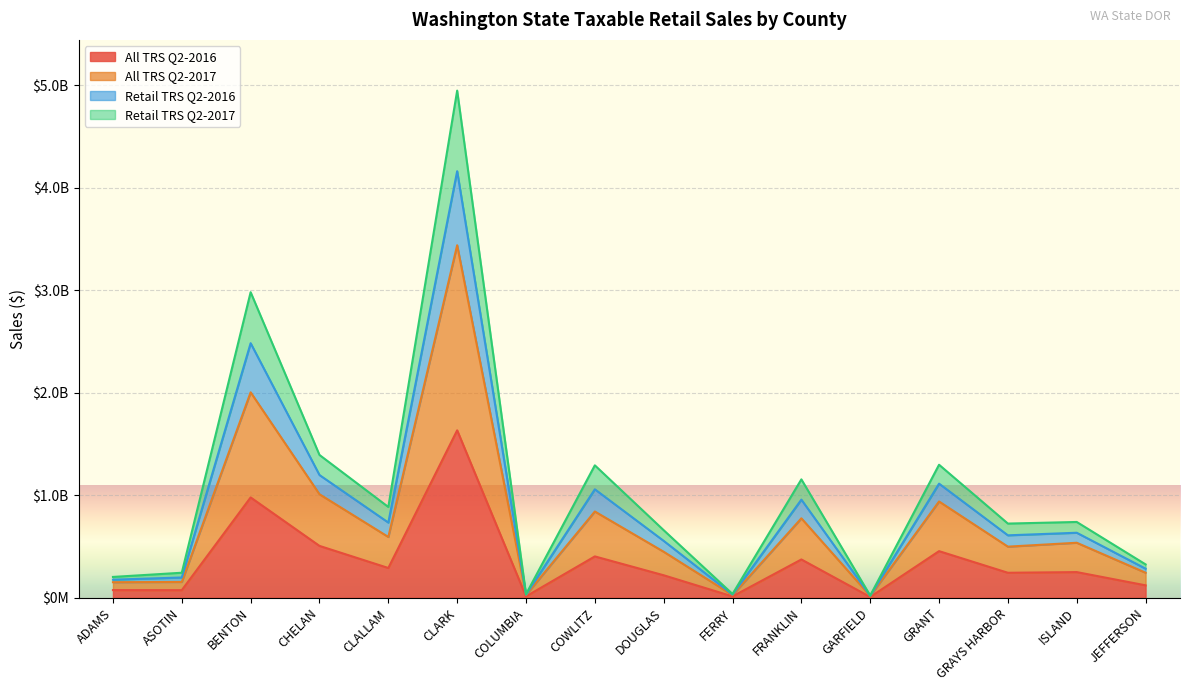

True or false: Retail TRS Q2-2016 and All TRS Q2-2016 cross at least once.

False